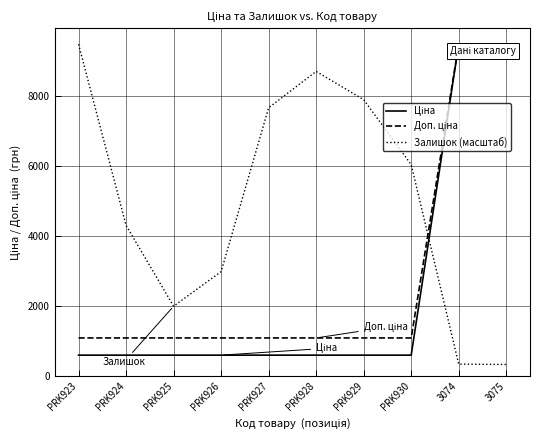

Where is Залишок (масштаб) nearest to the value 4901?

PRK924